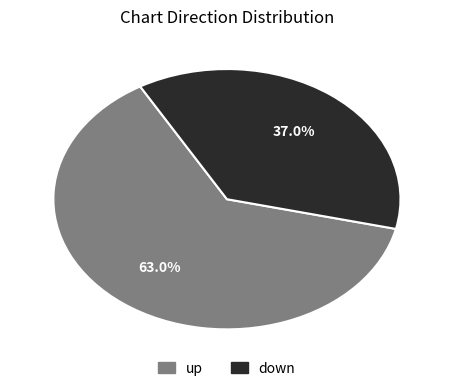

What is the smallest slice in the pie chart?

down